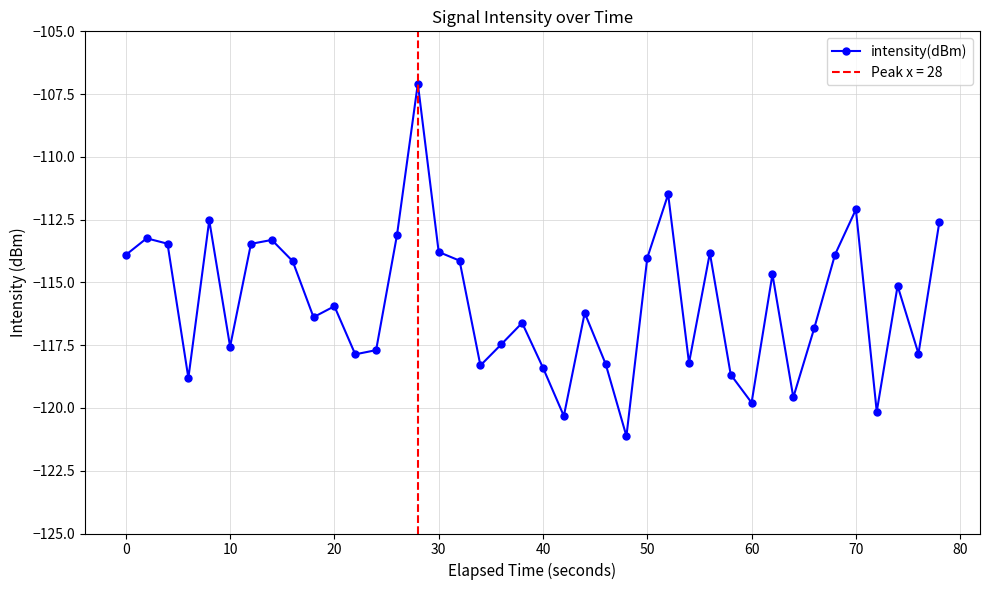

True or false: intensity(dBm) has more than 1 points higher than both neighbors.

True